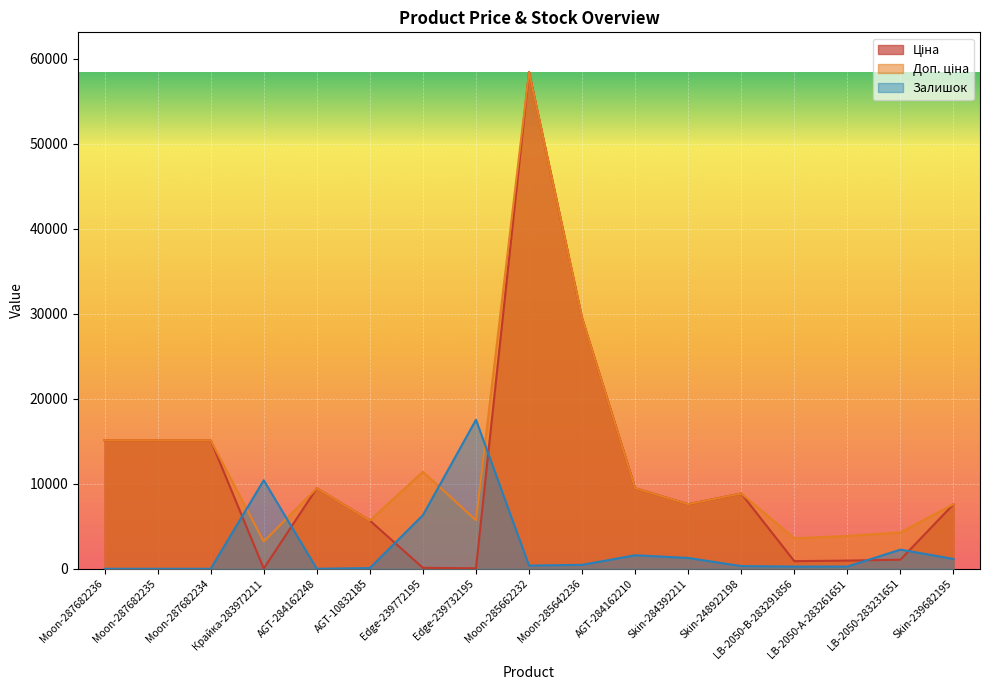

At which category does Доп. ціна reach its first local peak?

AGT-284162248